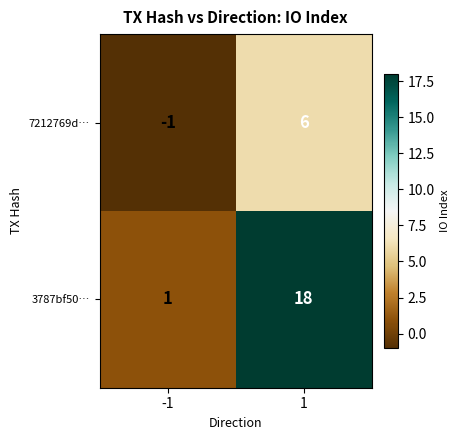

Which series has the largest total across all categories?

3787bf50…